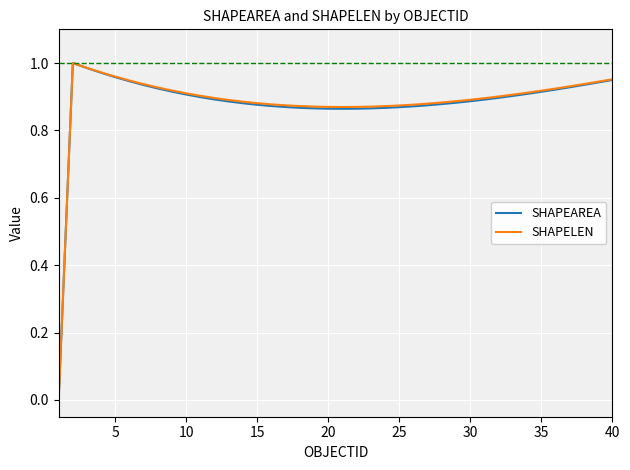

How many lines are shown in the chart?

2